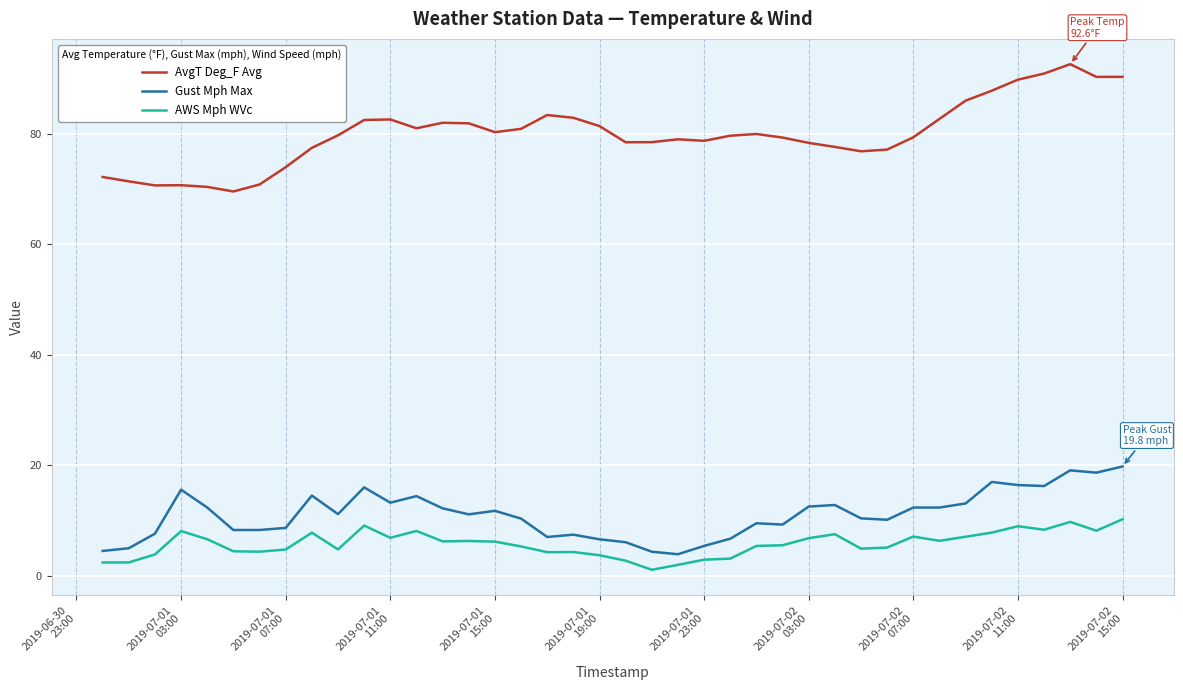

What is the maximum value shown in the chart?

92.6